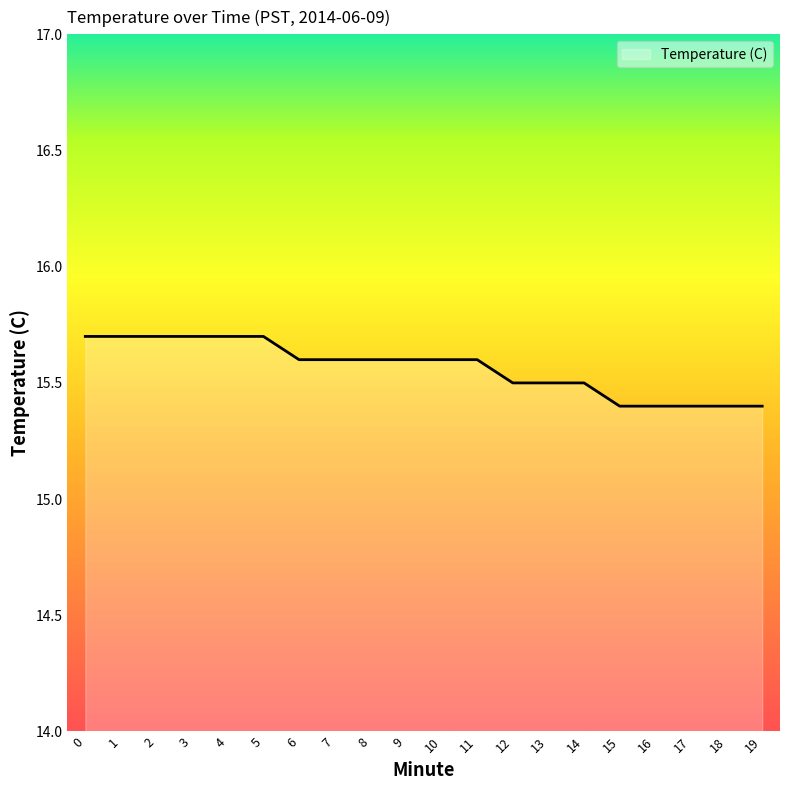

What is the smallest value displayed?

15.4